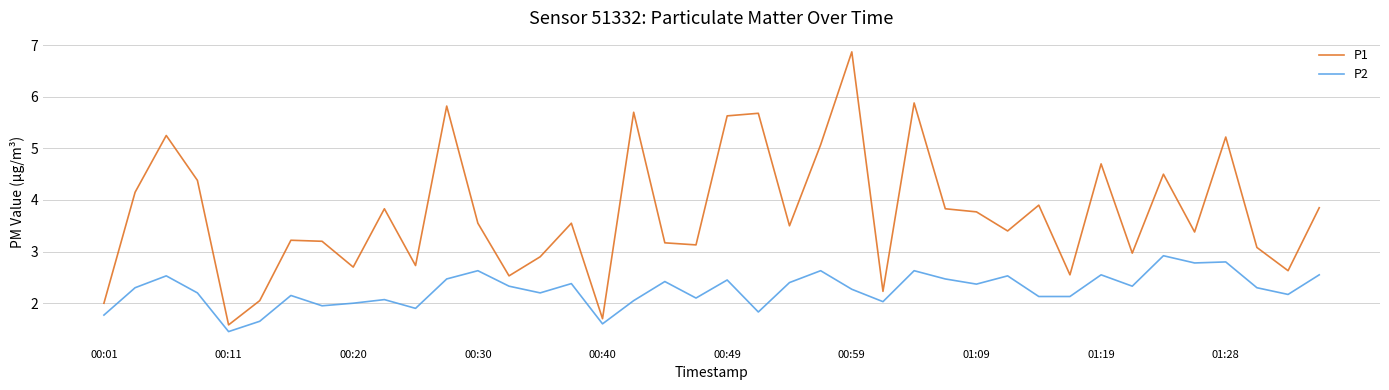

What is the difference between the maximum and minimum values in the P2 series?

1.5